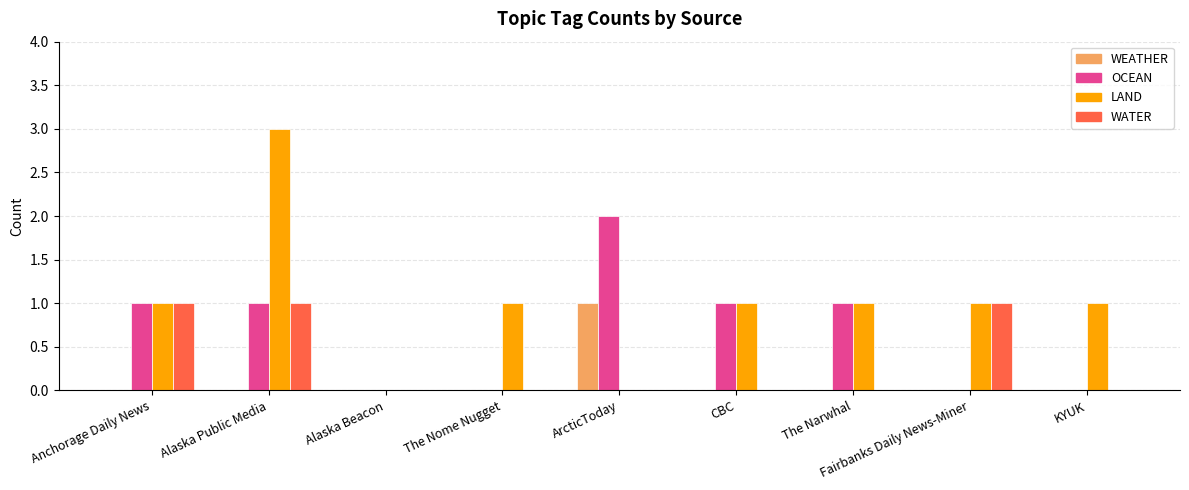

What is the spread (max minus min) of values at KYUK?

1